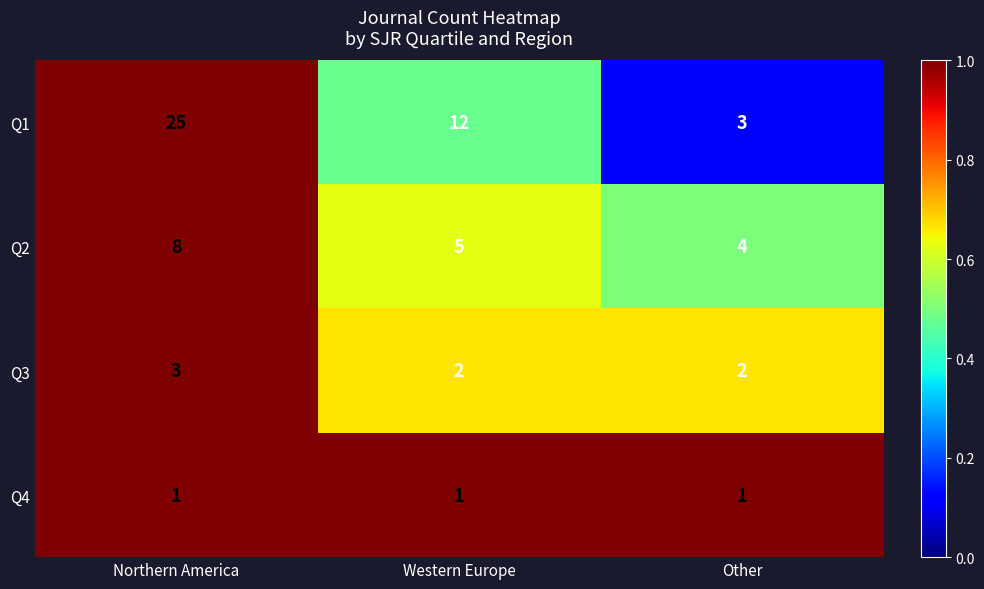

Which series changed the most between Western Europe and Other?

Q1